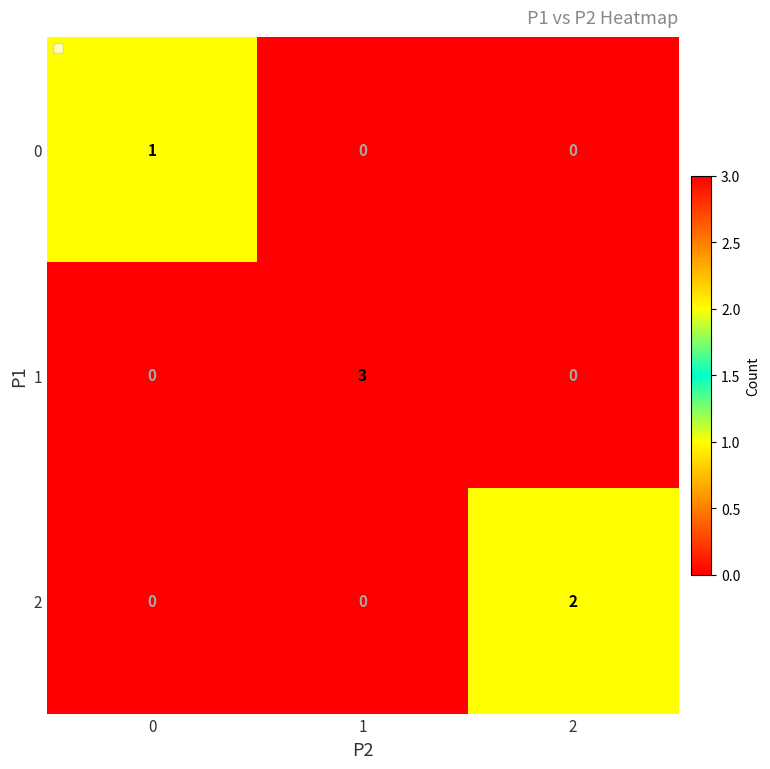

List the series in order of their peak value, highest first.

1, 2, 0